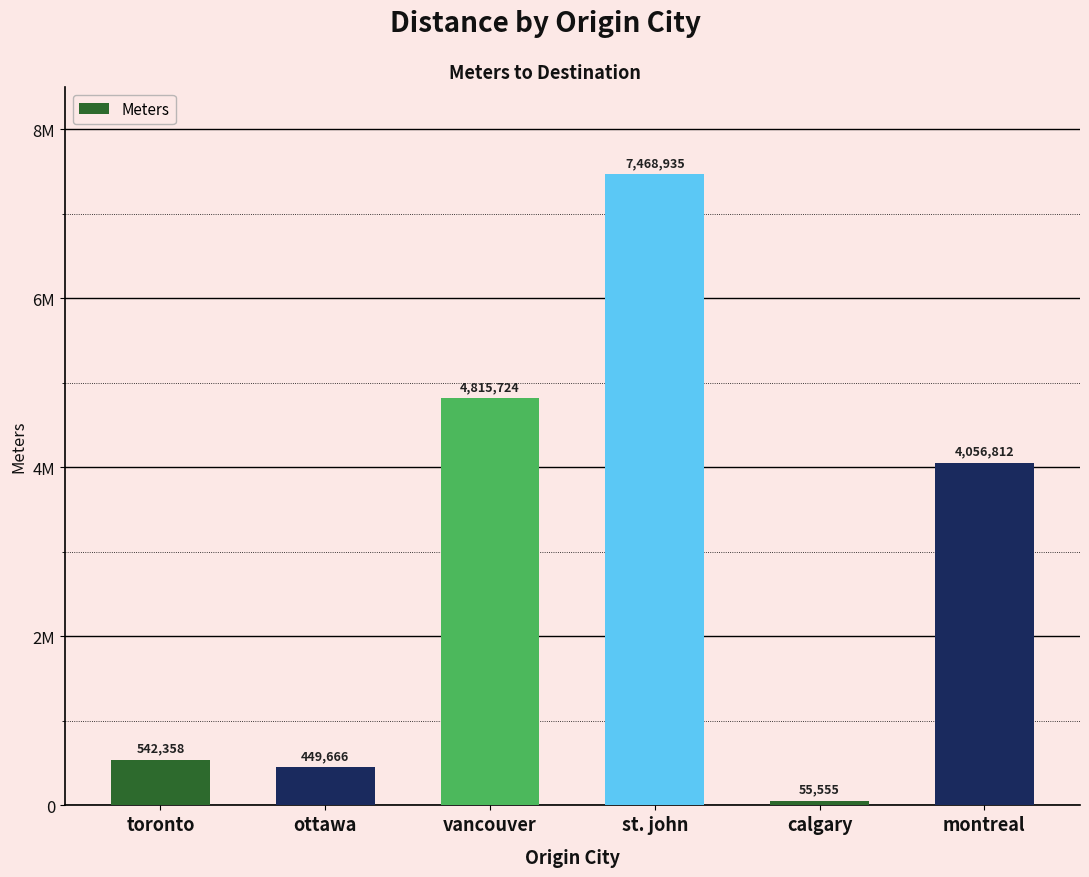

At which label does the data first exceed 4056812?

vancouver